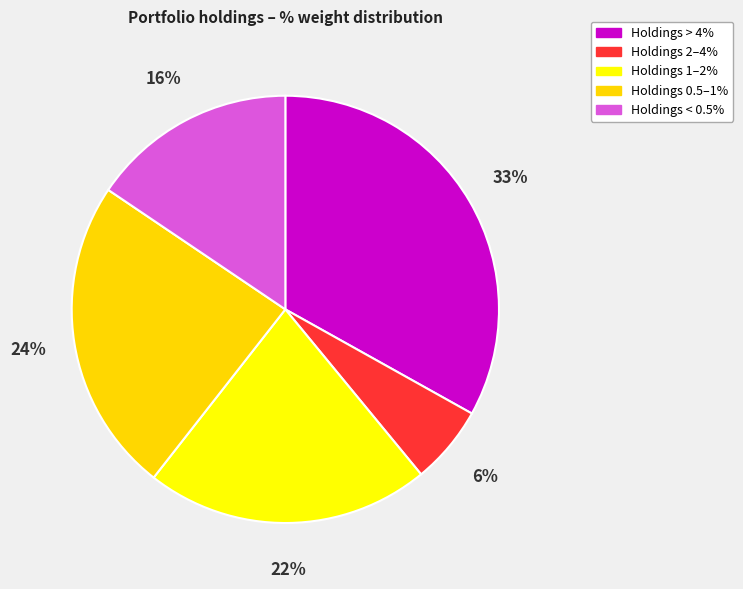

How many segments does this pie chart have?

5